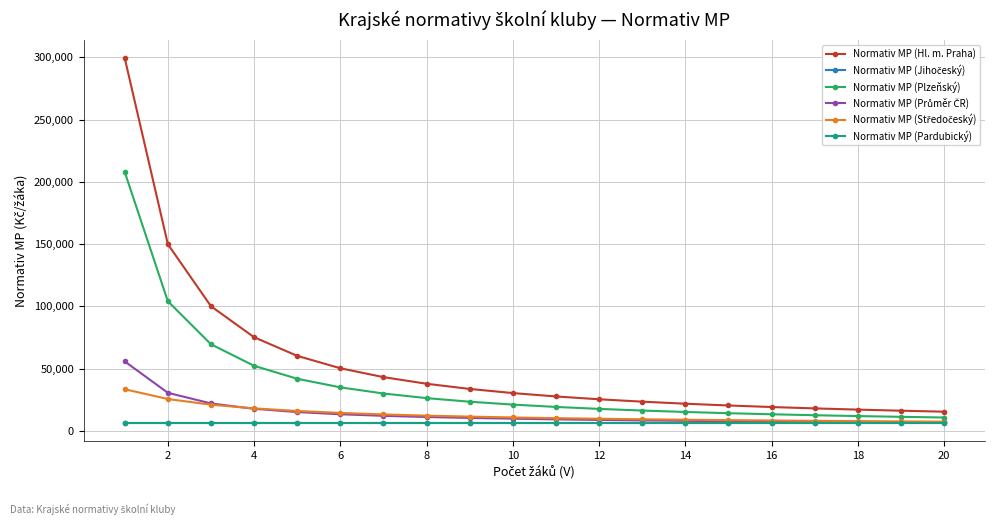

Which series has the widest spread of values?

Normativ MP (Hl. m. Praha)